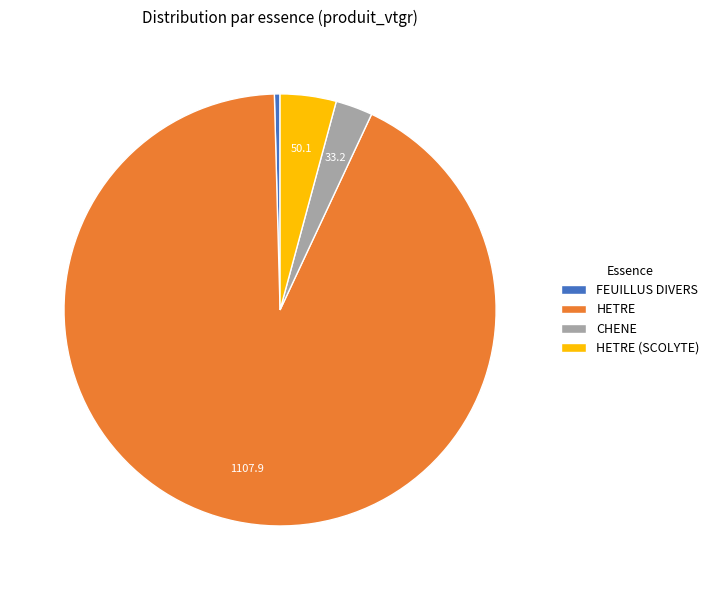

How many segments does this pie chart have?

4